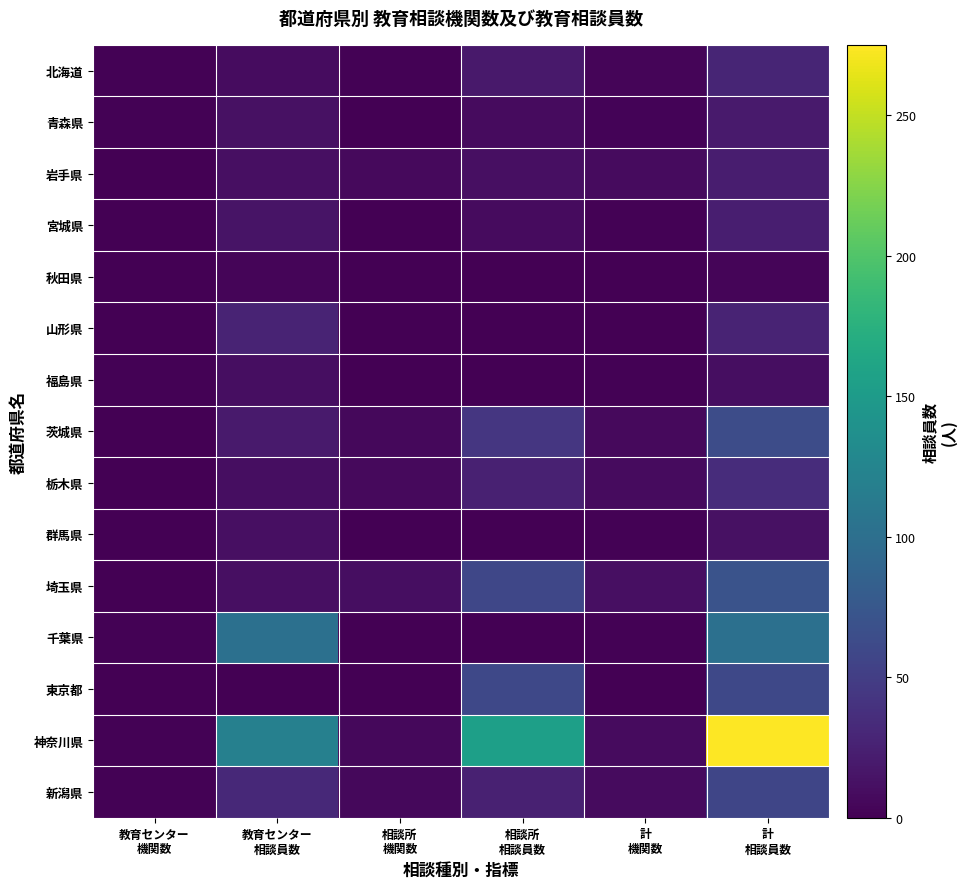

Reading left to right, what are all the values shown in this chart?

北海道: 教育センター
機関数=2	教育センター
相談員数=9	相談所
機関数=2	相談所
相談員数=19	計
機関数=4	計
相談員数=28
青森県: 教育センター
機関数=2	教育センター
相談員数=12	相談所
機関数=1	相談所
相談員数=8	計
機関数=3	計
相談員数=20
岩手県: 教育センター
機関数=1	教育センター
相談員数=11	相談所
機関数=7	相談所
相談員数=11	計
機関数=8	計
相談員数=22
宮城県: 教育センター
機関数=1	教育センター
相談員数=15	相談所
機関数=1	相談所
相談員数=8	計
機関数=2	計
相談員数=23
秋田県: 教育センター
機関数=1	教育センター
相談員数=4	相談所
機関数=0	相談所
相談員数=0	計
機関数=1	計
相談員数=4
山形県: 教育センター
機関数=1	教育センター
相談員数=27	相談所
機関数=0	相談所
相談員数=0	計
機関数=1	計
相談員数=27
福島県: 教育センター
機関数=2	教育センター
相談員数=10	相談所
機関数=0	相談所
相談員数=0	計
機関数=2	計
相談員数=10
茨城県: 教育センター
機関数=1	教育センター
相談員数=20	相談所
機関数=6	相談所
相談員数=44	計
機関数=7	計
相談員数=64
栃木県: 教育センター
機関数=1	教育センター
相談員数=10	相談所
機関数=7	相談所
相談員数=25	計
機関数=8	計
相談員数=35
群馬県: 教育センター
機関数=1	教育センター
相談員数=11	相談所
機関数=1	相談所
相談員数=1	計
機関数=2	計
相談員数=12
埼玉県: 教育センター
機関数=1	教育センター
相談員数=11	相談所
機関数=10	相談所
相談員数=59	計
機関数=11	計
相談員数=70
千葉県: 教育センター
機関数=2	教育センター
相談員数=102	相談所
機関数=0	相談所
相談員数=0	計
機関数=2	計
相談員数=102
東京都: 教育センター
機関数=0	教育センター
相談員数=0	相談所
機関数=1	相談所
相談員数=60	計
機関数=1	計
相談員数=60
神奈川県: 教育センター
機関数=2	教育センター
相談員数=120	相談所
機関数=6	相談所
相談員数=155	計
機関数=8	計
相談員数=275
新潟県: 教育センター
機関数=2	教育センター
相談員数=32	相談所
機関数=6	相談所
相談員数=25	計
機関数=8	計
相談員数=57